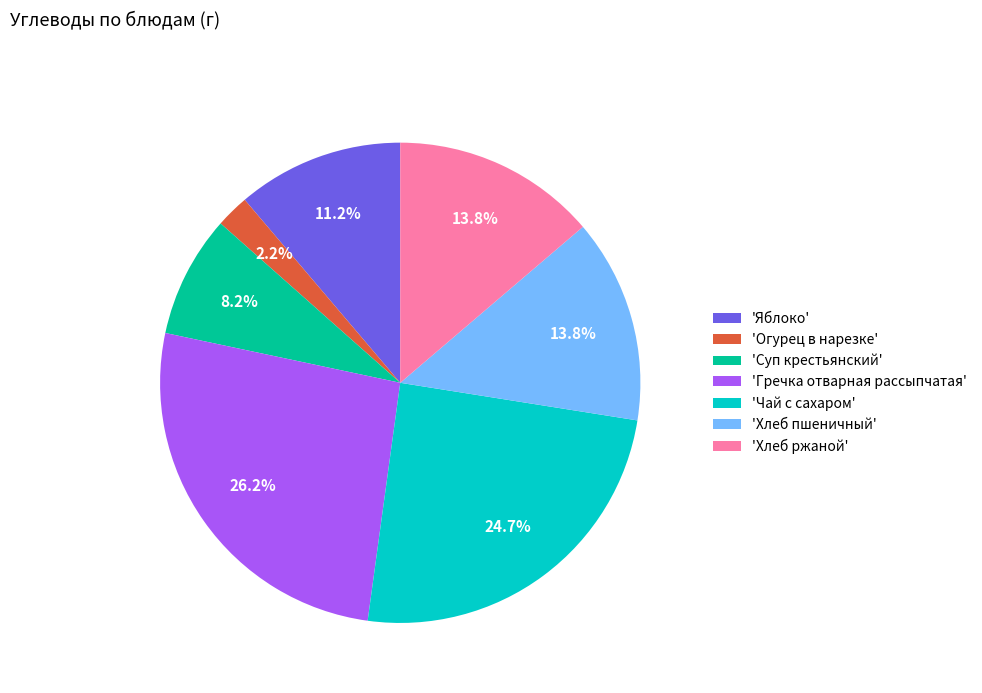

Count the number of slices in the pie.

7